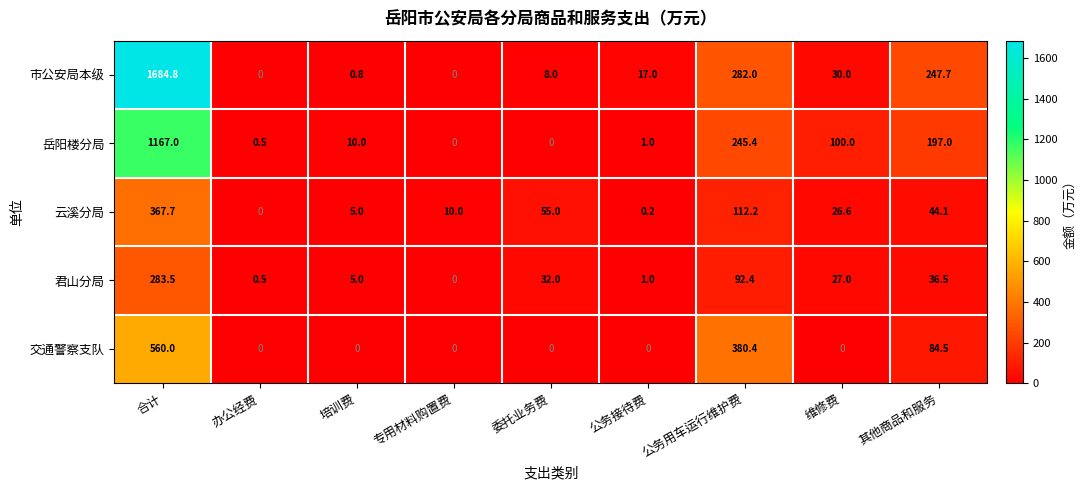

Which series has the largest total across all categories?

市公安局本级